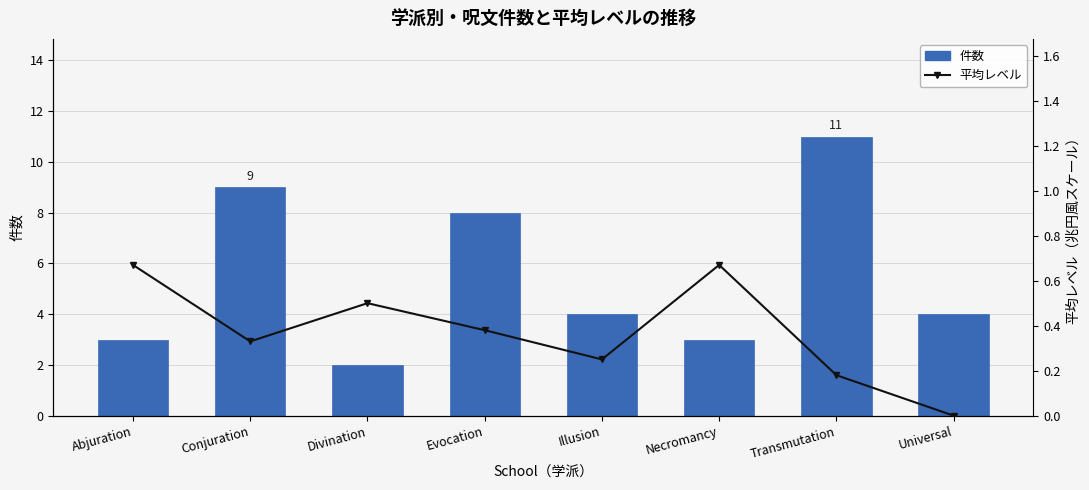

Reading right to left, transcribe all the data shown in this chart.

件数: 4.0	11.0	3.0	4.0	8.0	2.0	9.0	3.0
平均レベル: 0.0	0.2	0.7	0.2	0.4	0.5	0.3	0.7